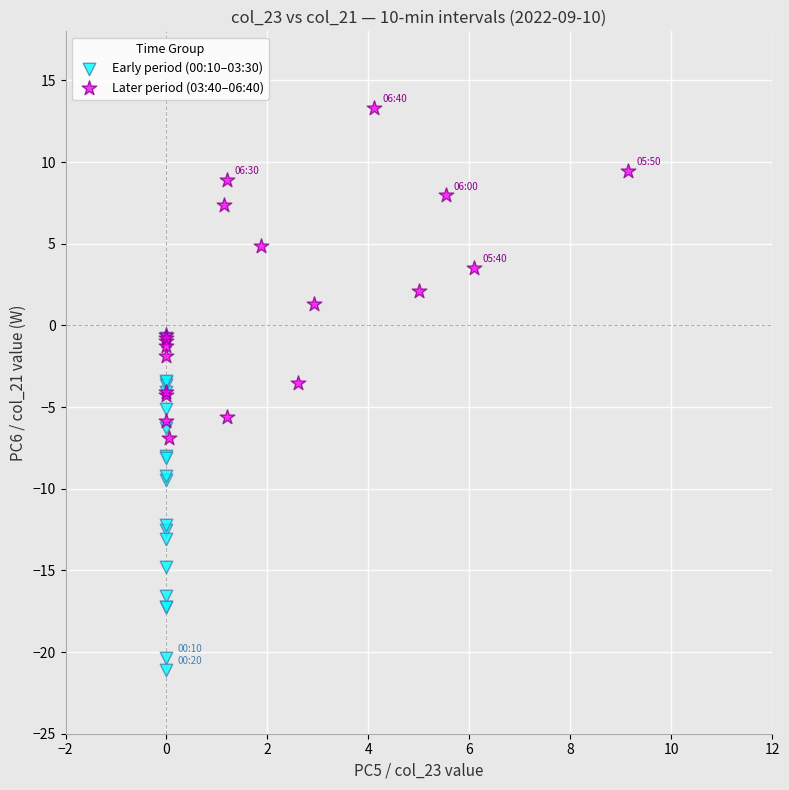

Which series contains the highest Y value?

Later period (03:40–06:40)